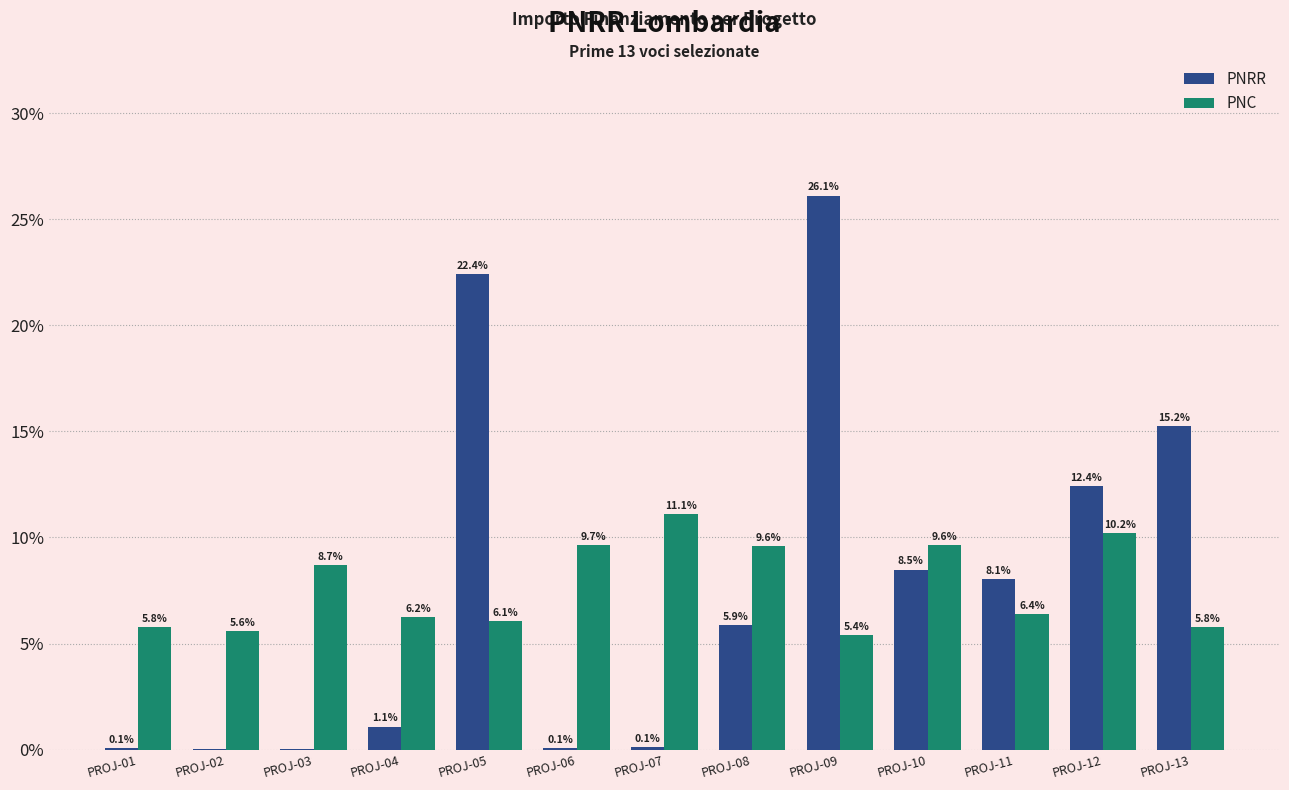

True or false: PNRR has a value of 0.1 at PROJ-07.

True